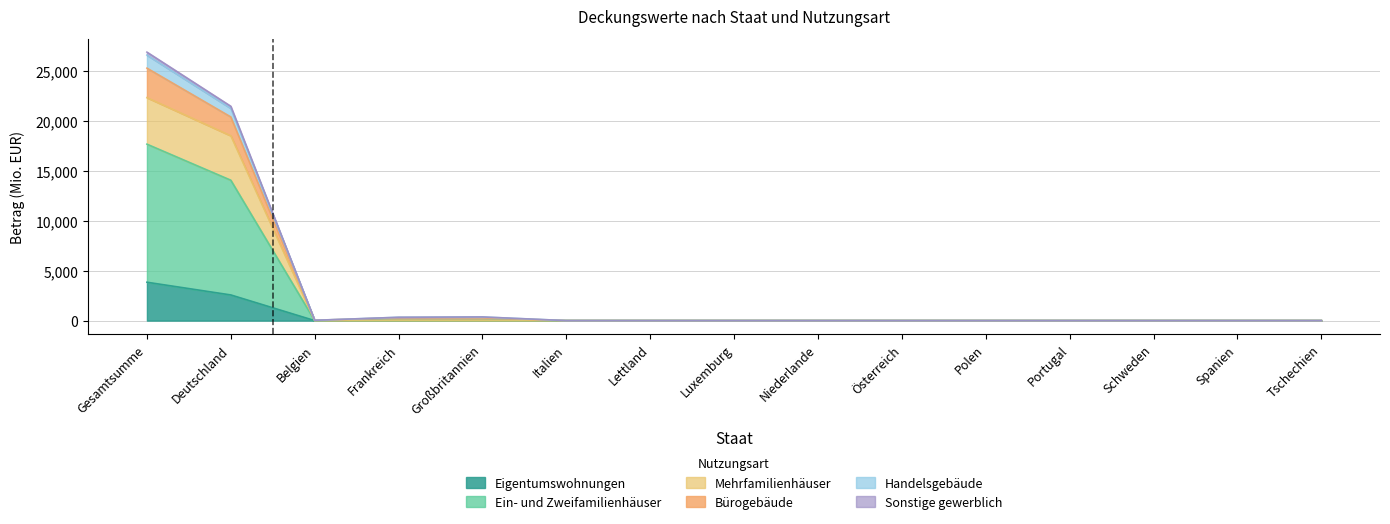

Is it true that Bürogebäude equals 367.1 at Großbritannien?

True